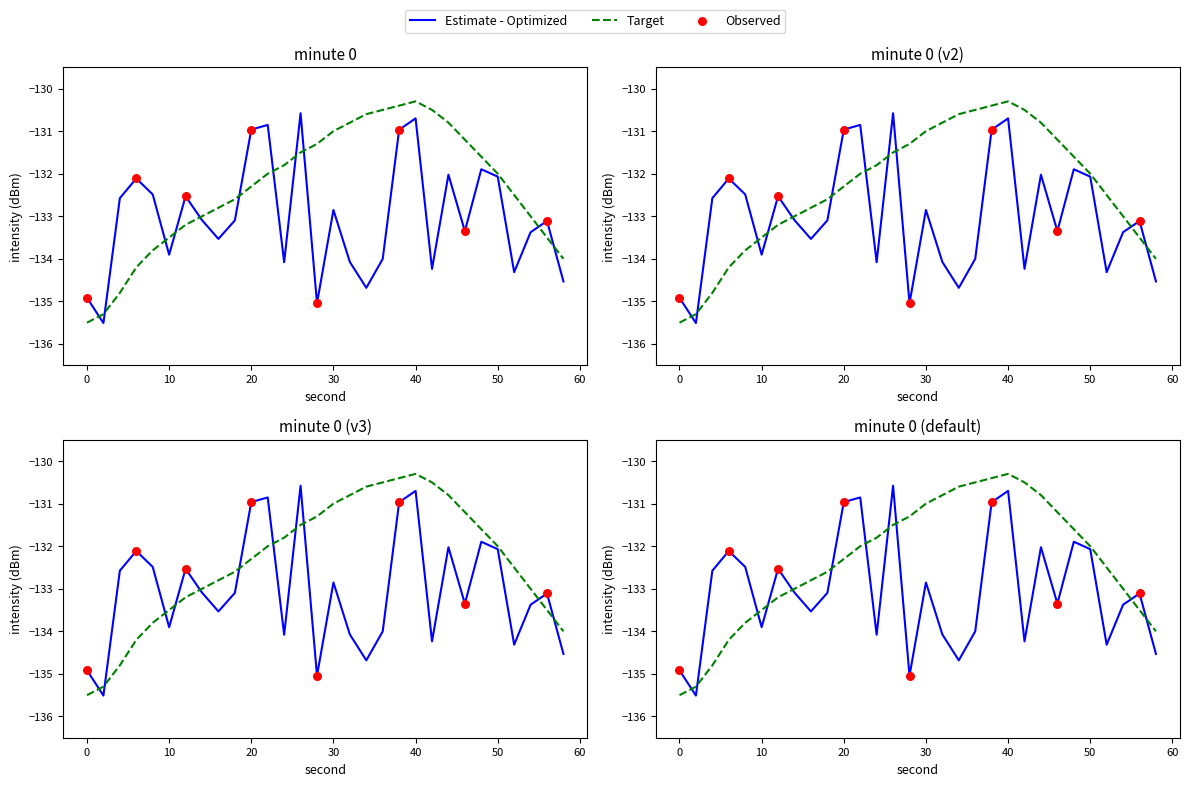

What is the total value across all series at 2?

-270.8